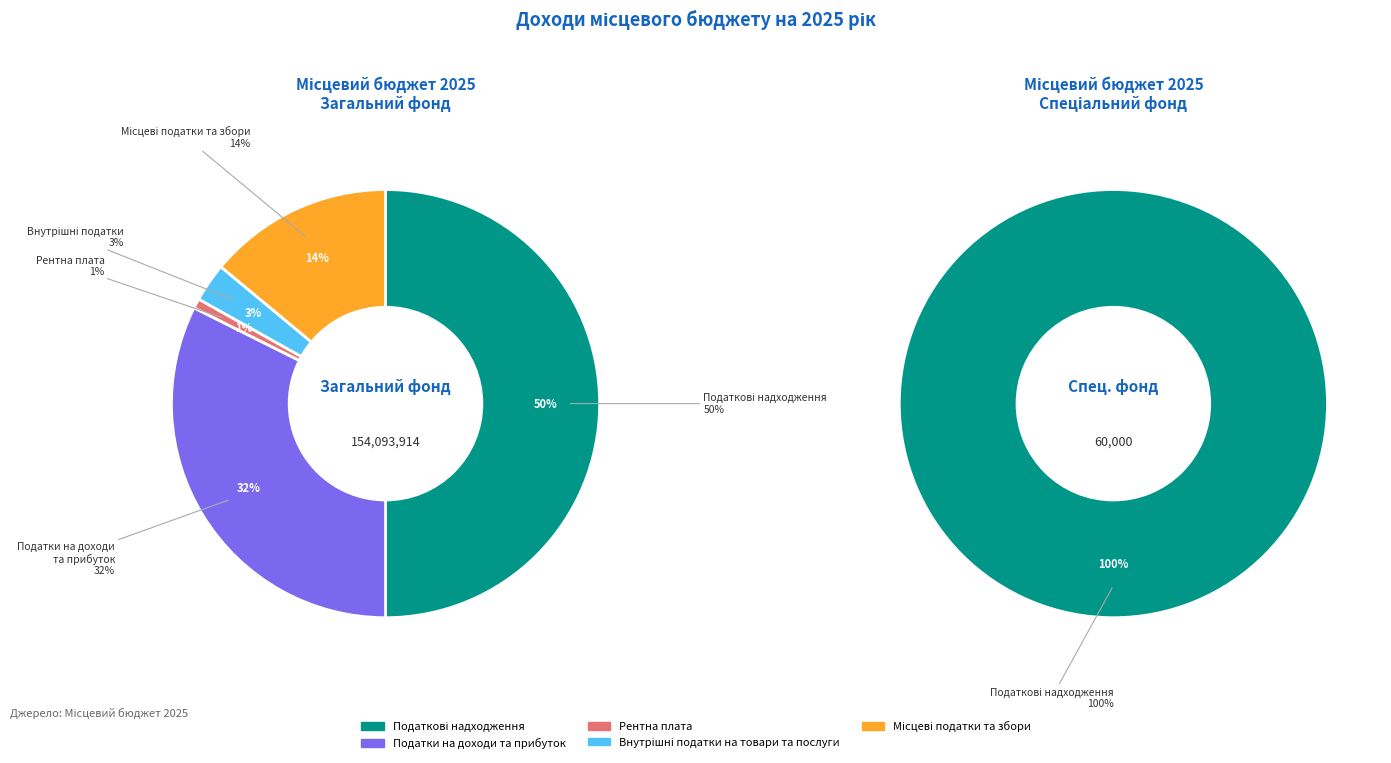

Does Внутрішні податки на товари та послуги represent more than half of the total?

No